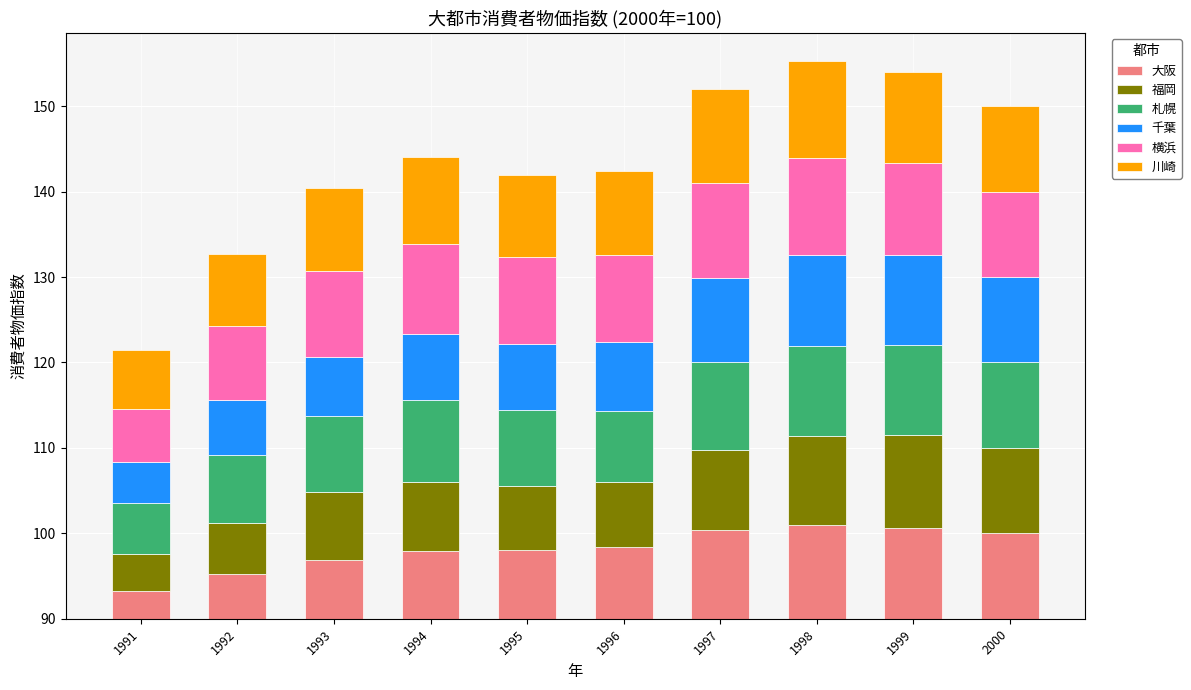

Which category has the lowest value in the 大阪 series?

1991